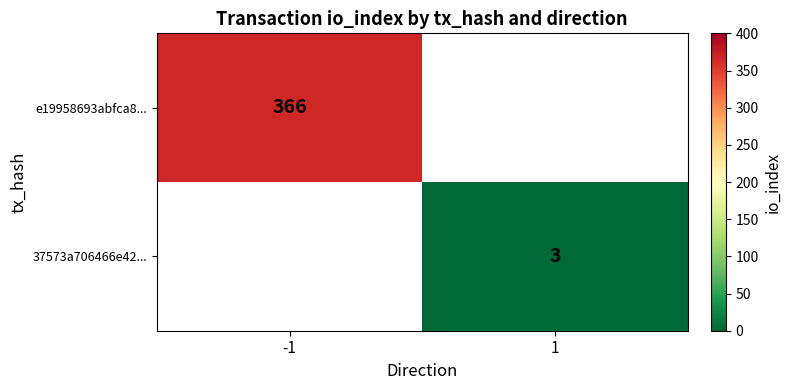

Is it true that 37573a706466e42... equals 2 at 1?

False